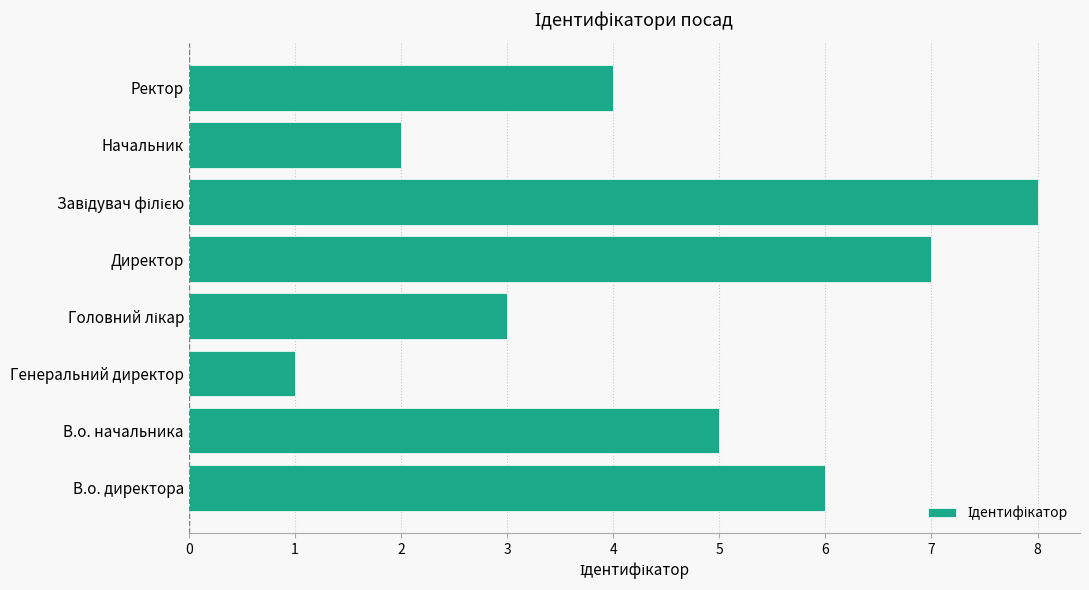

Which has a higher value, Генеральний директор or В.о. директора?

В.о. директора